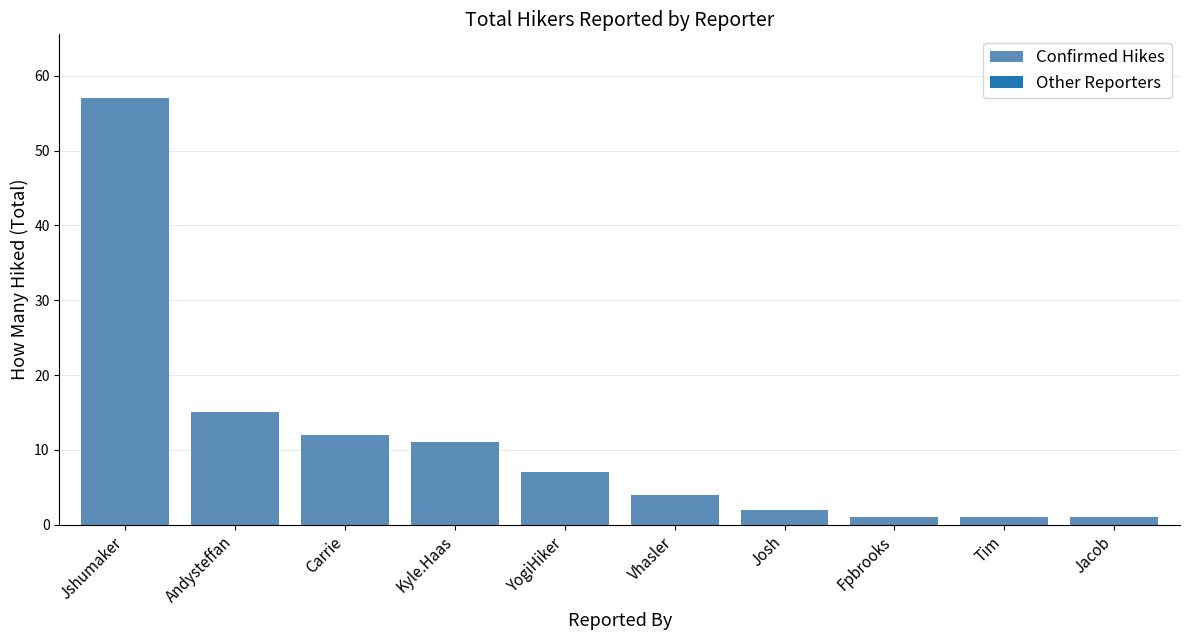

What is the smallest value displayed?

1